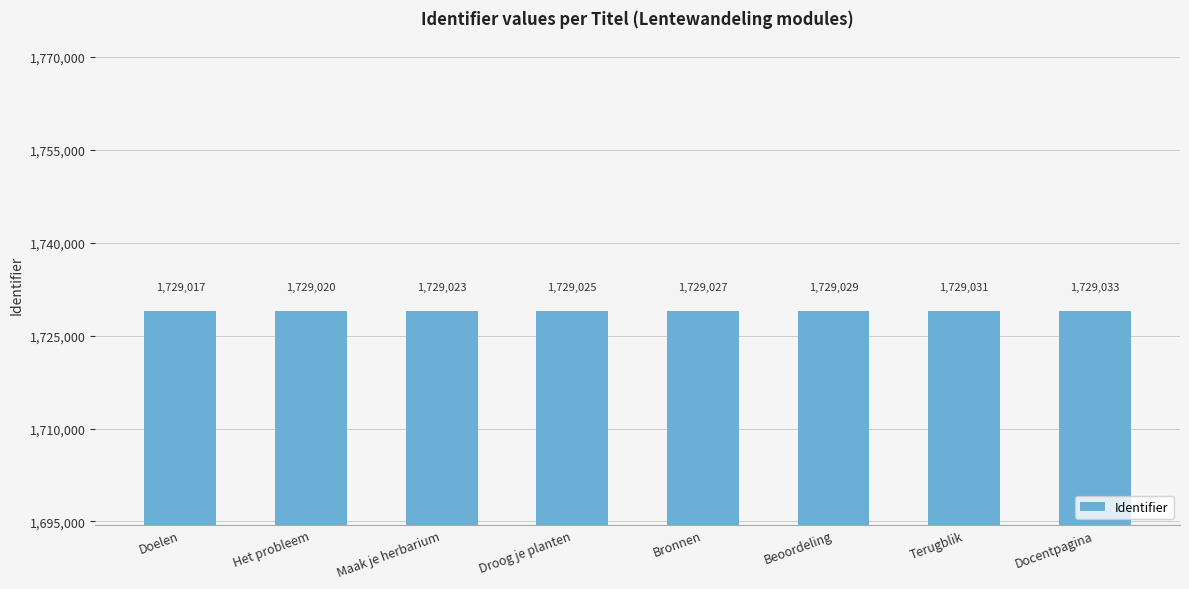

Where is the data nearest to the value 1729025?

Droog je planten